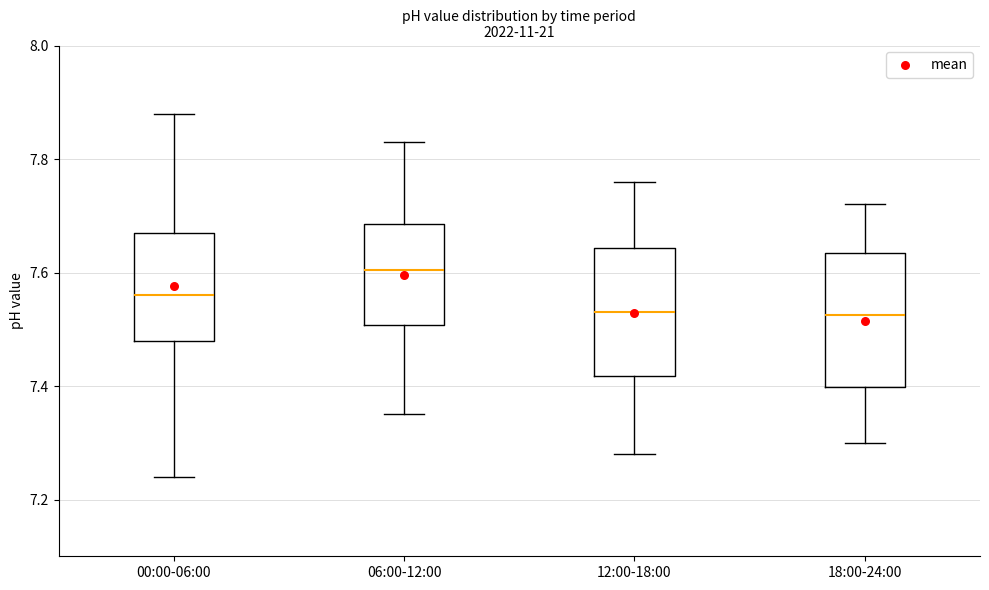

Reading left to right, transcribe this box plot: for each box, give where its median line is, the range the box spans, and where its two whiskers end, as read against the y-axis. The values are not printed on the chart, so give them approximately, as read against the axis.

00:00-06:00: median 7.56, box 7.48 to 7.68, whiskers 7.24 to 7.88
06:00-12:00: median 7.60, box 7.50 to 7.68, whiskers 7.36 to 7.84
12:00-18:00: median 7.54, box 7.42 to 7.64, whiskers 7.28 to 7.76
18:00-24:00: median 7.52, box 7.40 to 7.64, whiskers 7.30 to 7.72